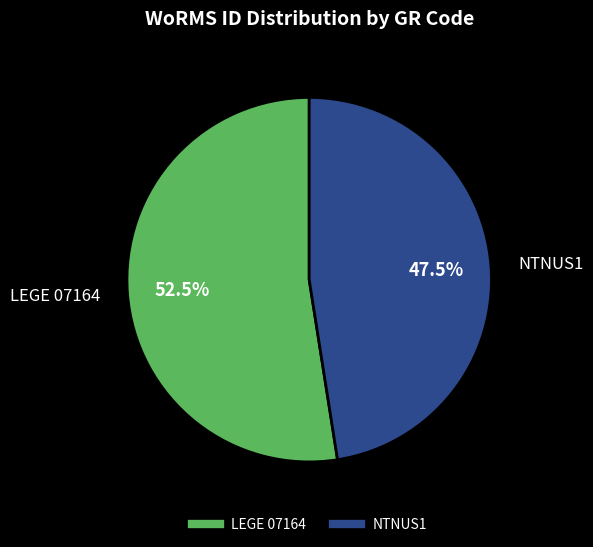

Is it true that LEGE 07164 is 60% of the pie?

False